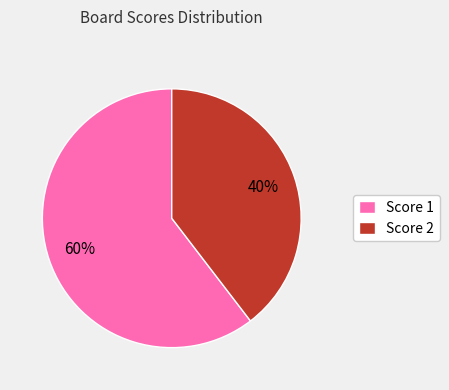

Which slice is the smallest?

Score 2